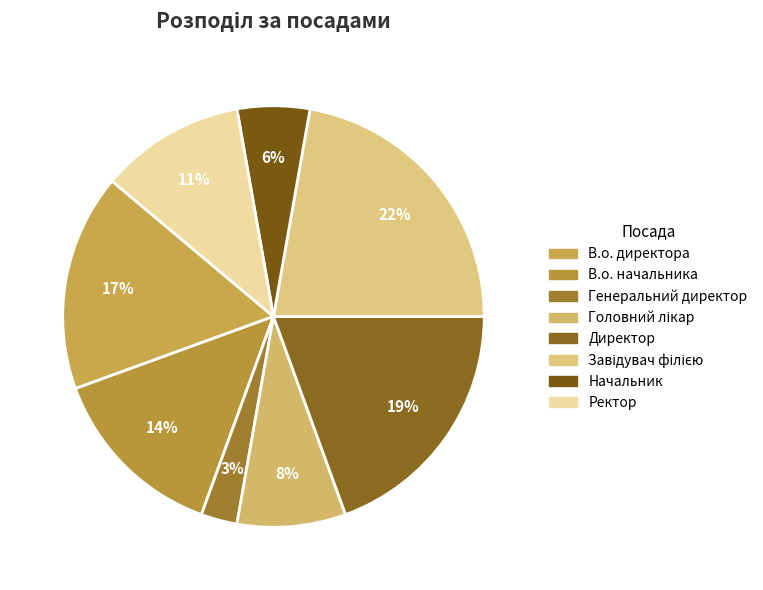

Which slice is the smallest?

Генеральний директор